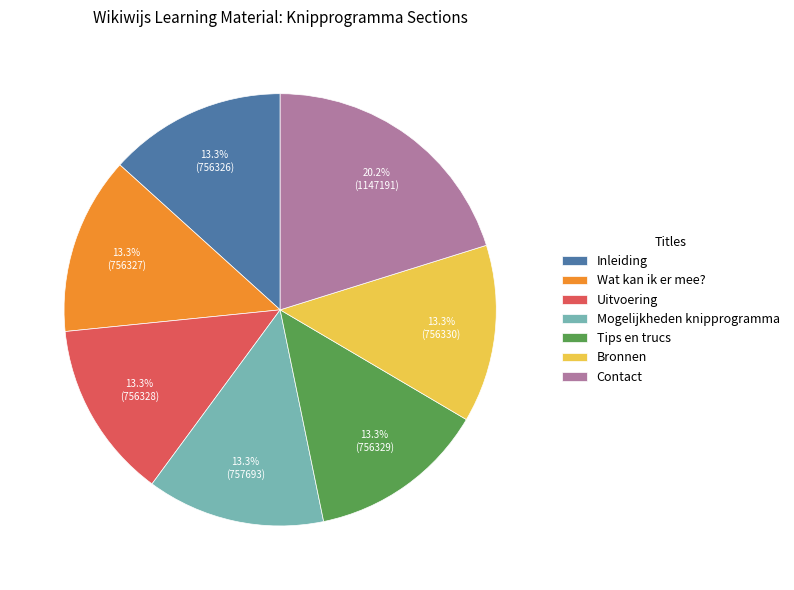

How many slices are in this pie chart?

7